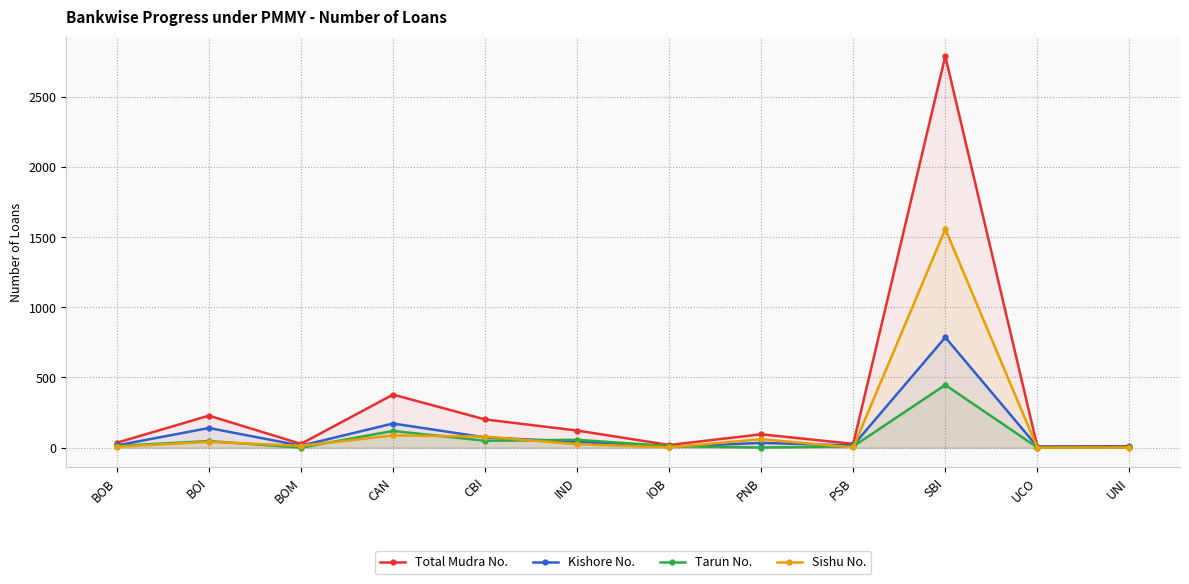

What is the value of the Total Mudra No. point at the 10th from the left?

2790